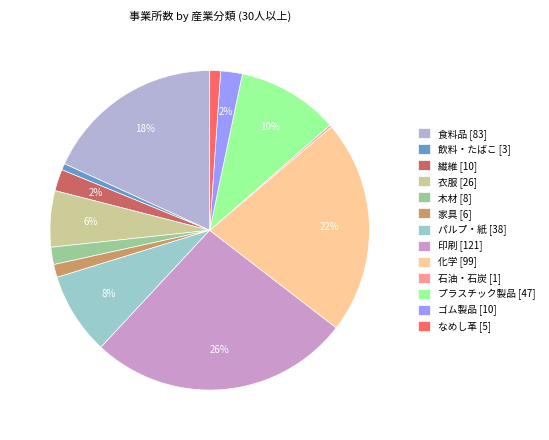

How much of the chart is everything except 飲料・たばこ [3]?

99.3%